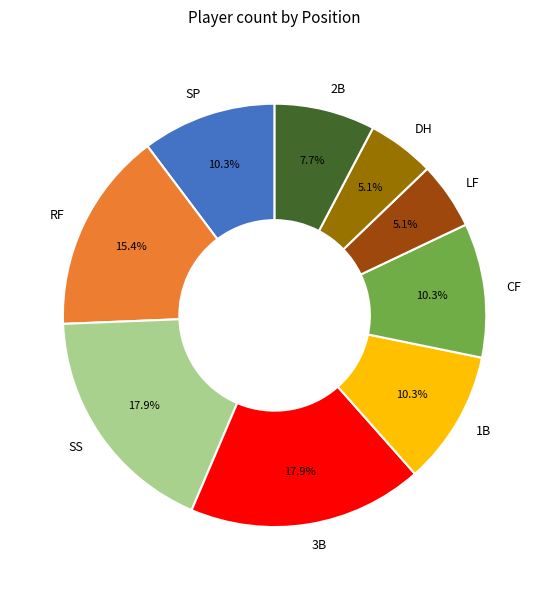

Does 1B represent more than half of the total?

No